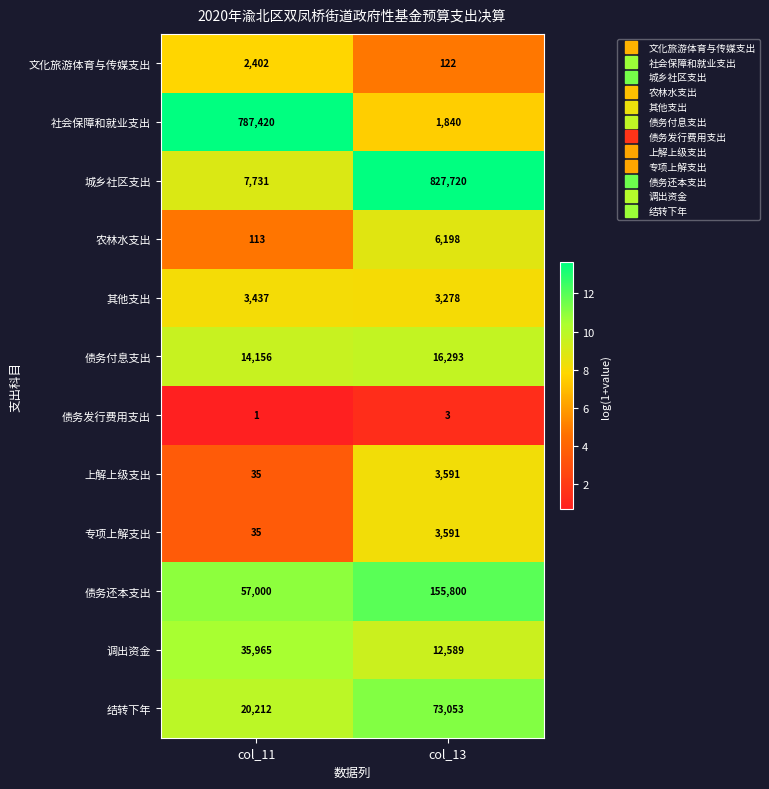

Reading left to right, what are all the values shown in this chart?

文化旅游体育与传媒支出: 2402	122
社会保障和就业支出: 787420	1840
城乡社区支出: 7731	827720
农林水支出: 113	6198
其他支出: 3437	3278
债务付息支出: 14156	16293
债务发行费用支出: 1	3
上解上级支出: 35	3591
专项上解支出: 35	3591
债务还本支出: 57000	155800
调出资金: 35965	12589
结转下年: 20212	73053